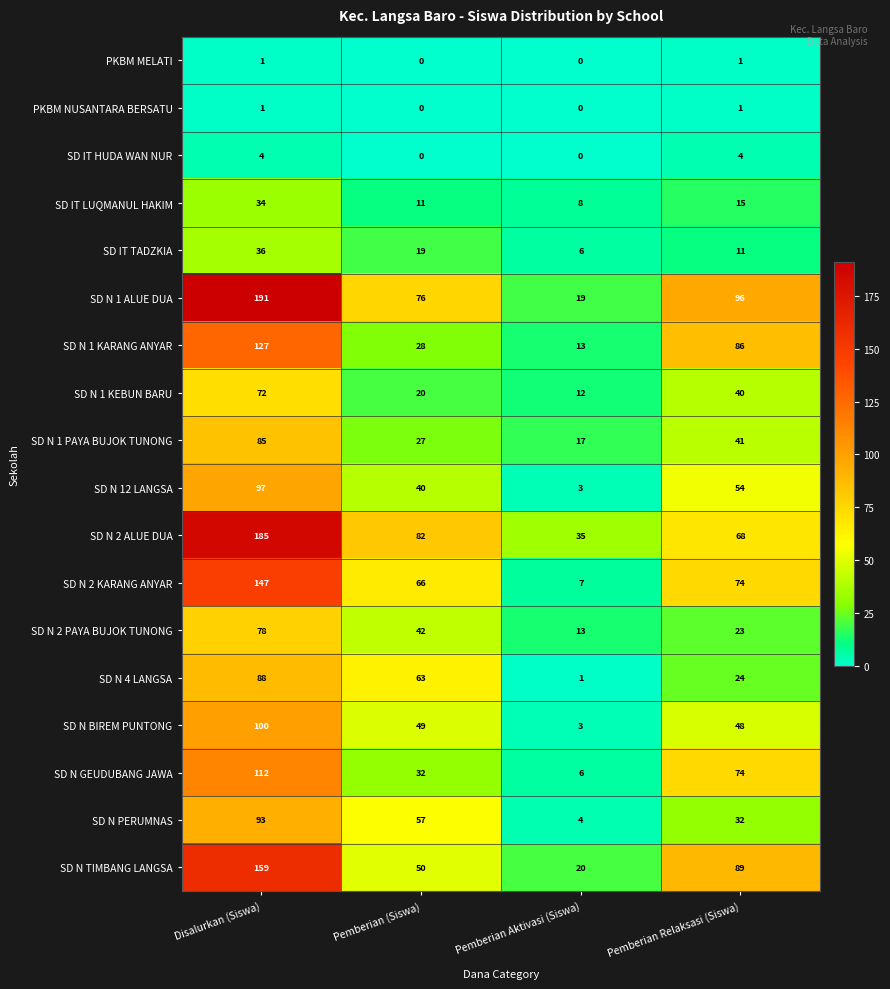

Read the SD N 2 ALUE DUA value at Pemberian (Siswa).

82